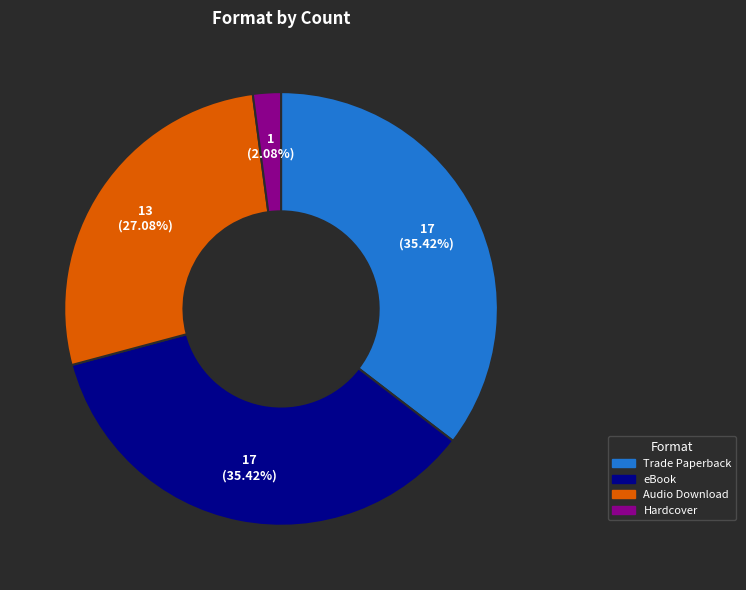

What is the smallest slice in the pie chart?

Hardcover